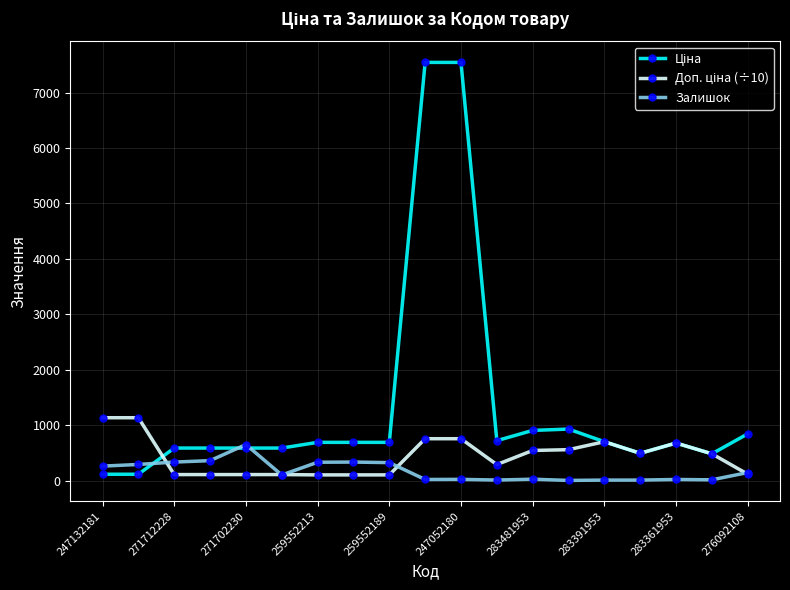

What is the maximum value shown in the chart?

7545.9